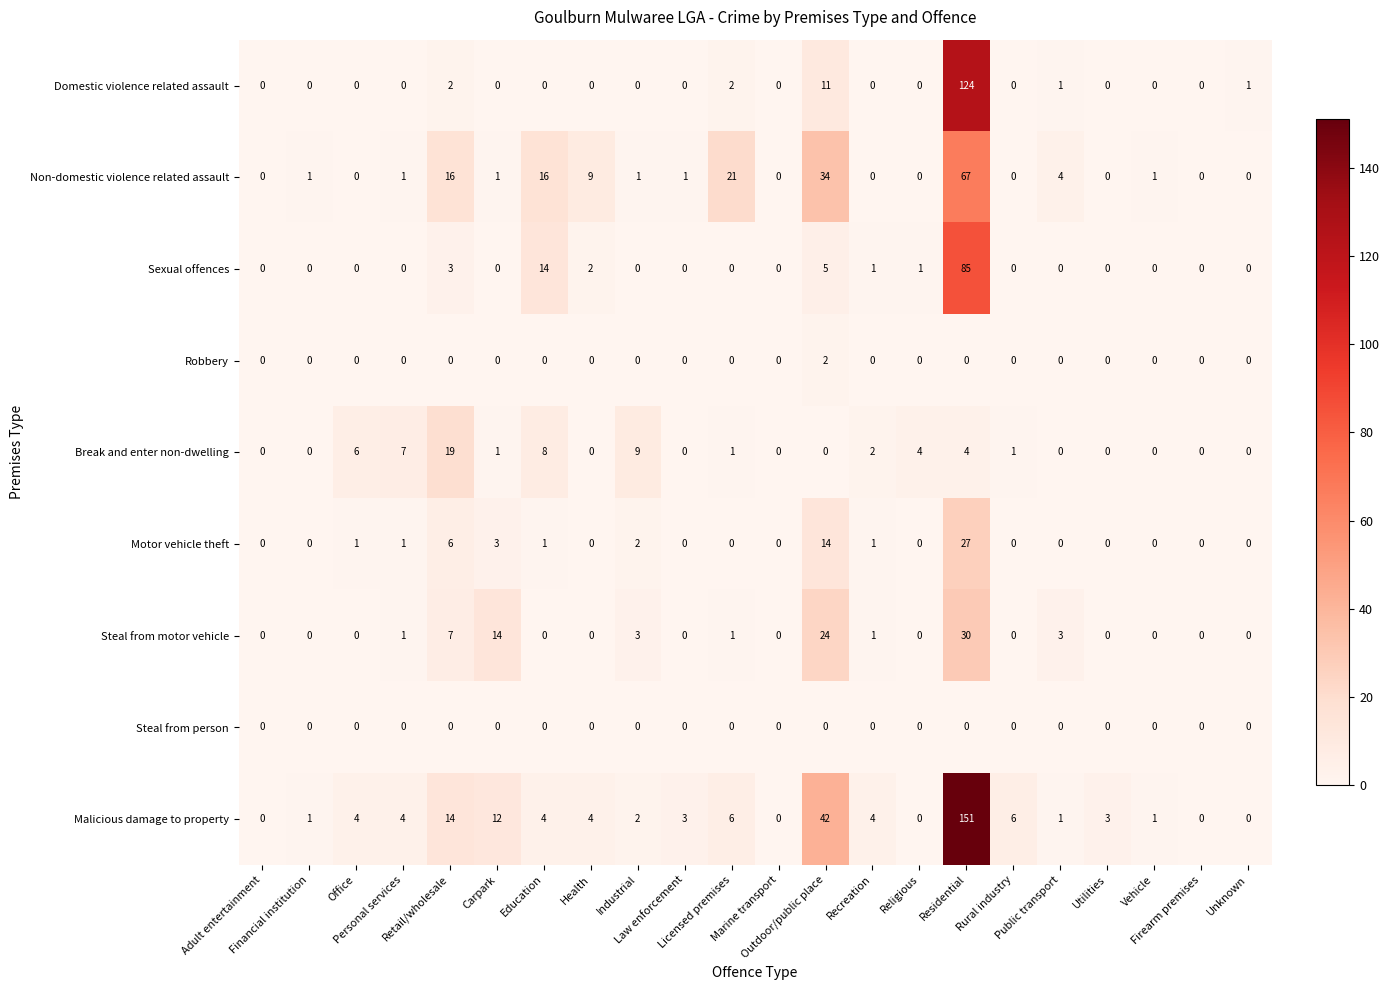

Which series changed the most between Health and Recreation?

Non-domestic violence related assault